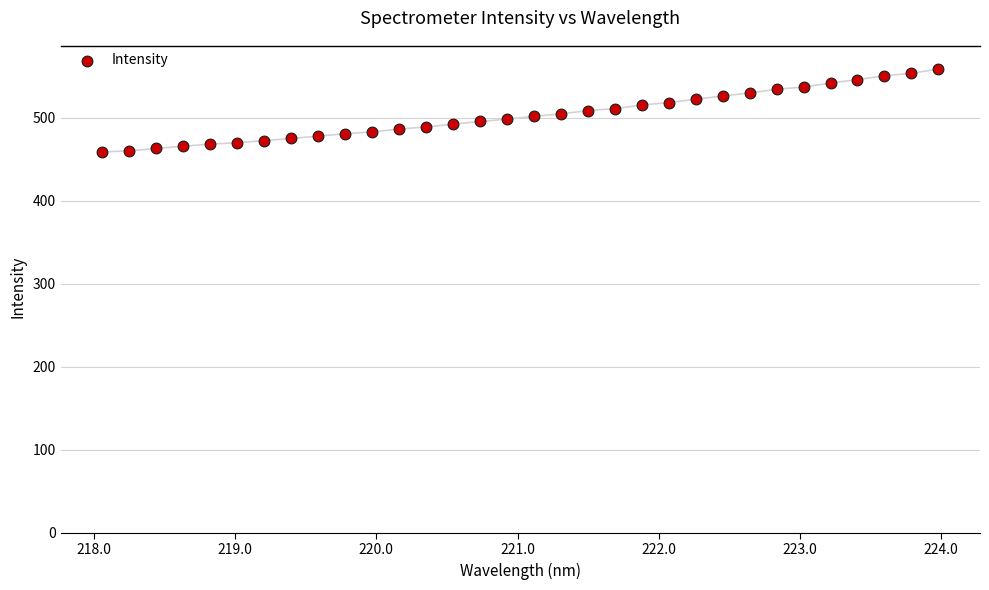

What is the range of X values (max minus min)?

5.9